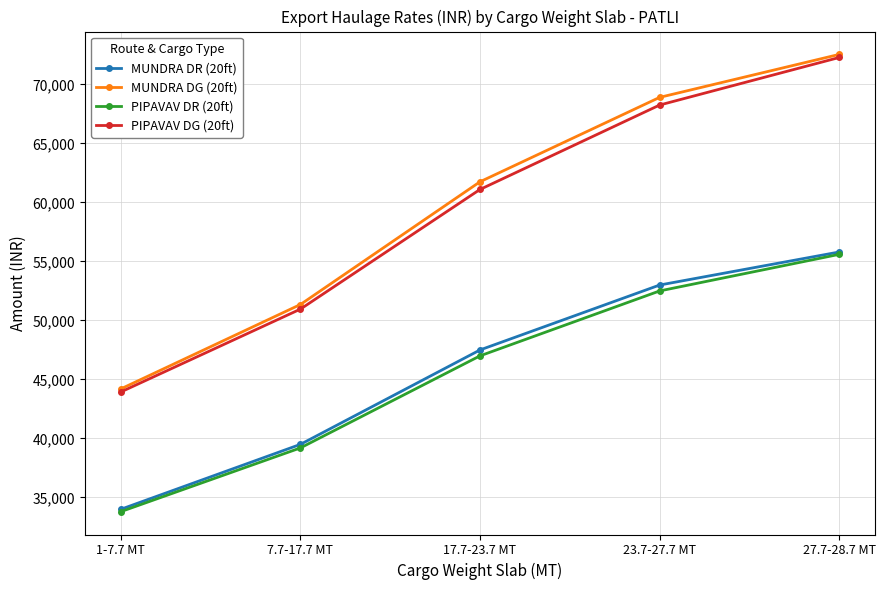

What is the total value across all series at 17.7-23.7 MT?

217350